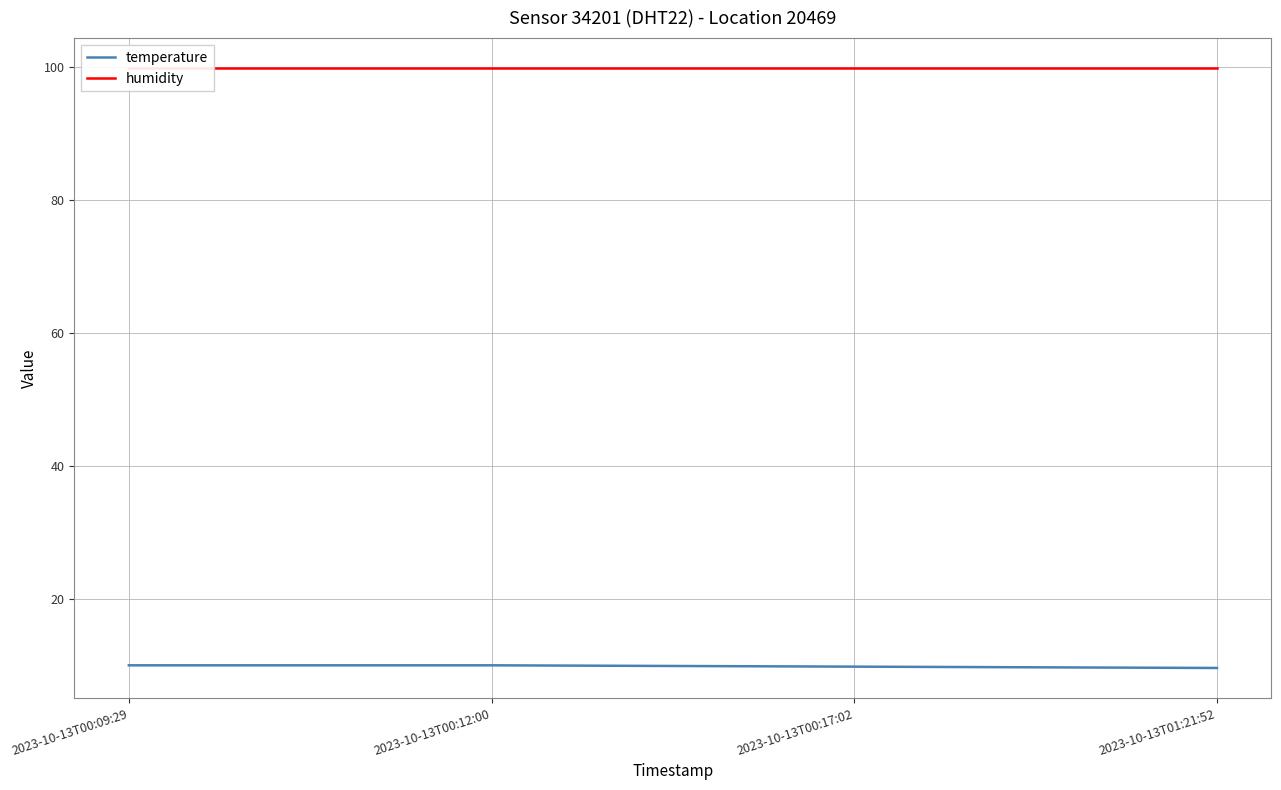

Is the value of humidity at 2023-10-13T01:21:52 greater than the value of temperature at 2023-10-13T00:09:29?

Yes